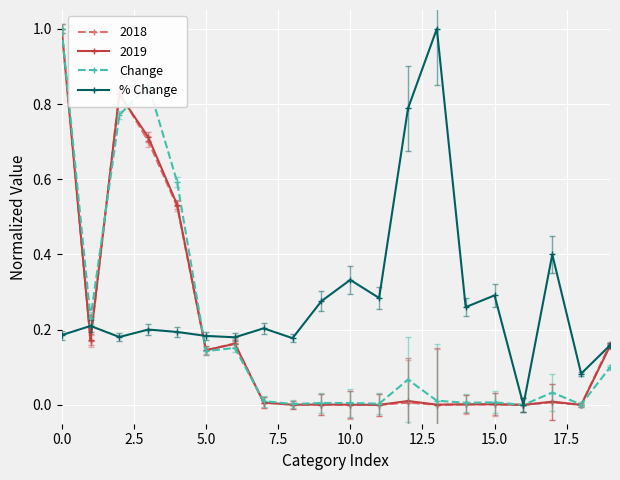

True or false: Change has more than 1 interior local peaks.

True